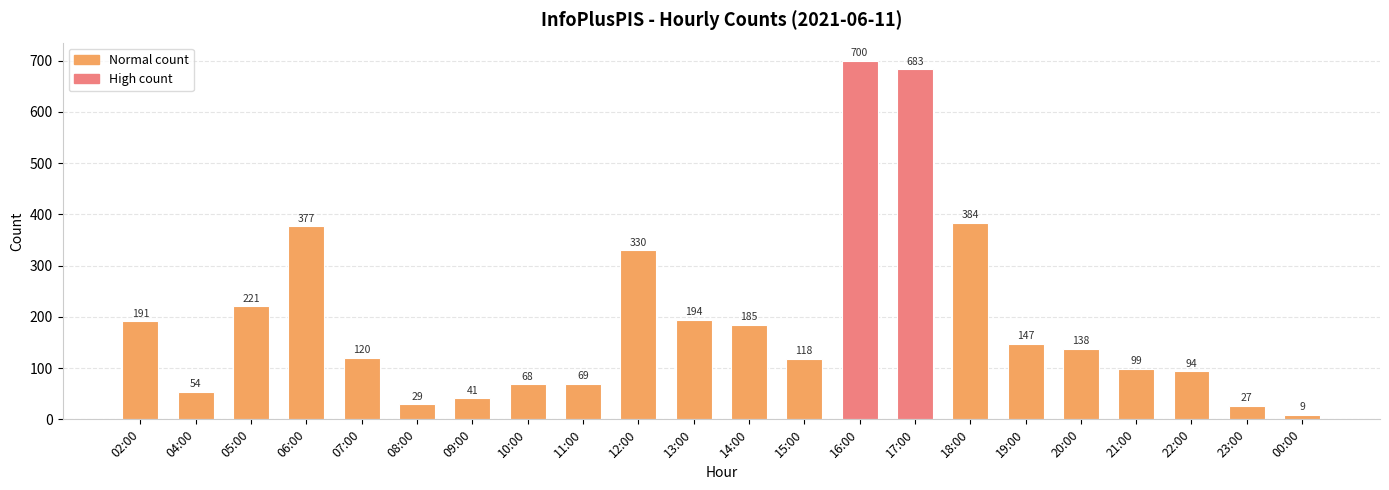

True or false: the data shows 36 at 15:00.

False